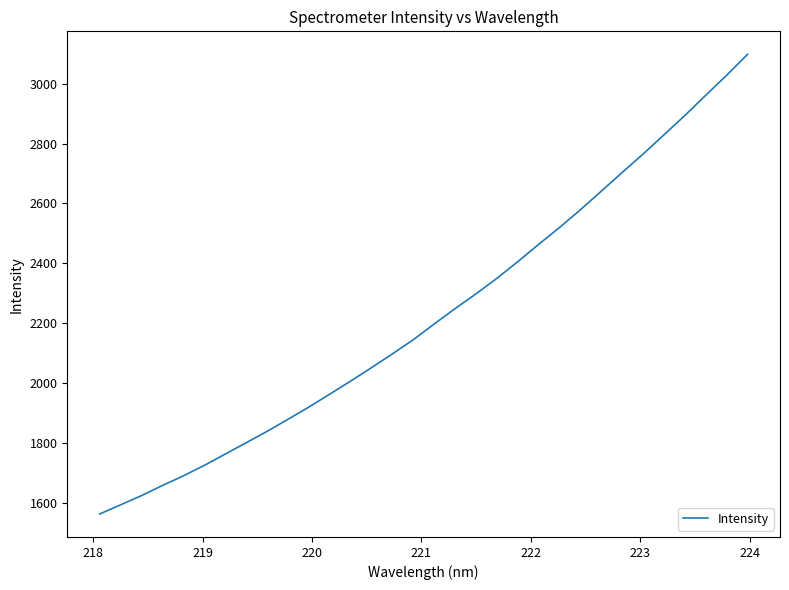

What is the minimum value shown in the chart?

1562.3